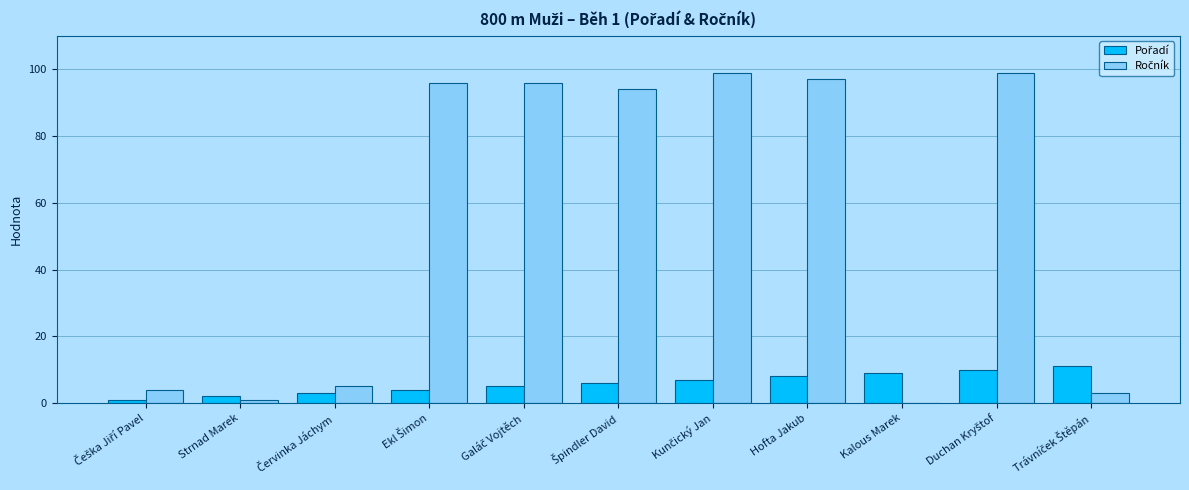

Is the value of Pořadí at Galáč Vojtěch greater than the value of Ročník at Červinka Jáchym?

No